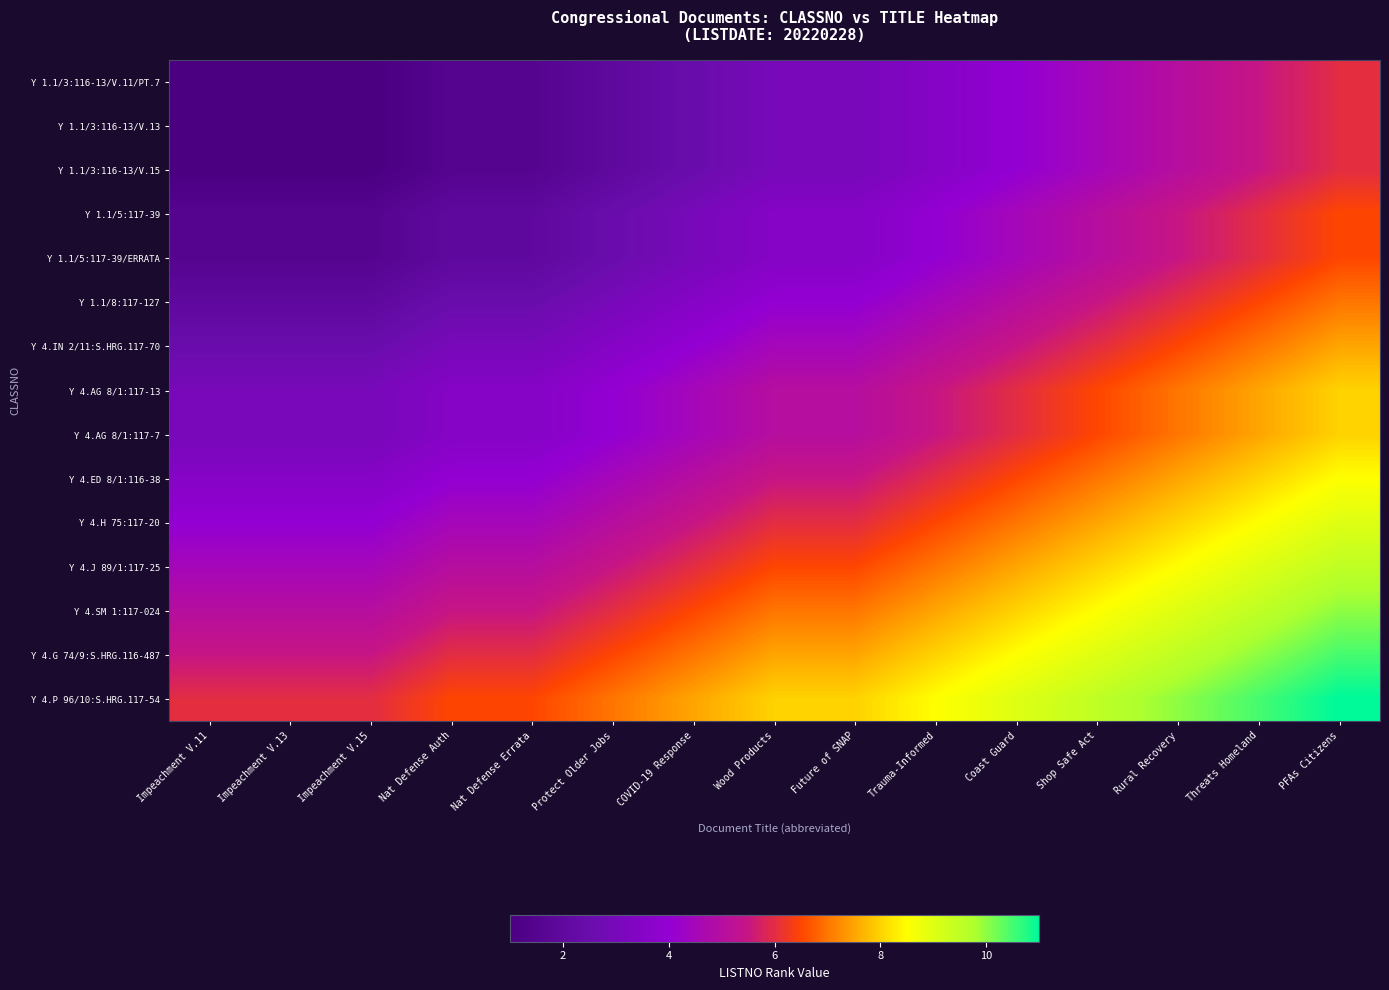

Count the number of data series in this chart.

15